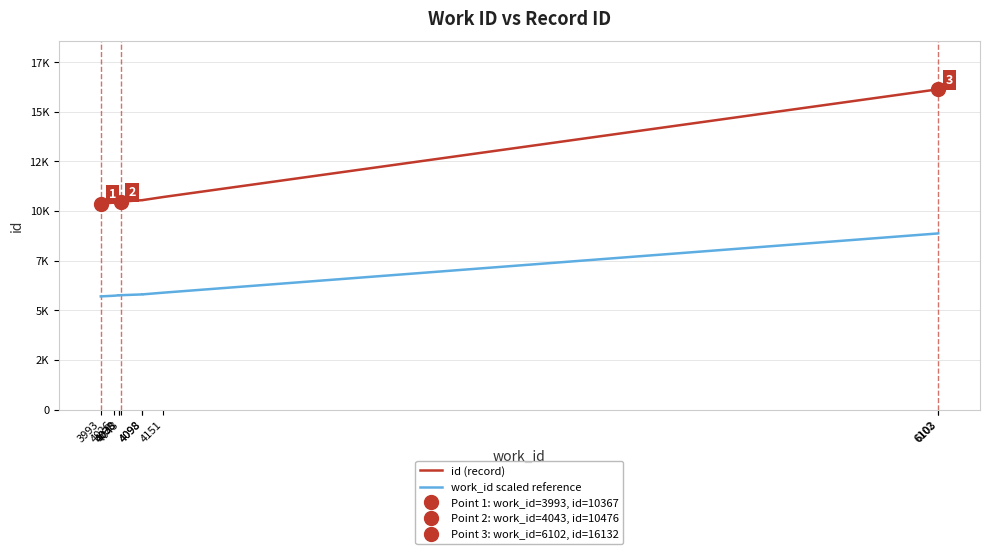

Which series has the widest spread of values?

id (record)